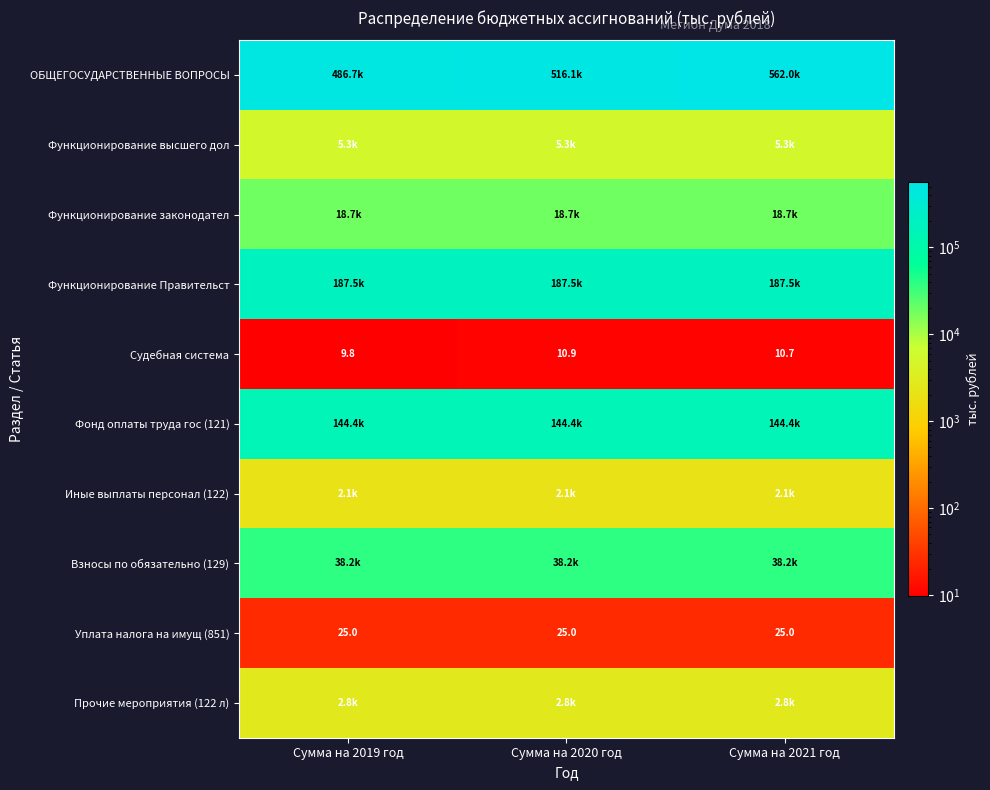

What is the difference between the Судебная система values at Сумма на 2019 год and Сумма на 2021 год?

0.9